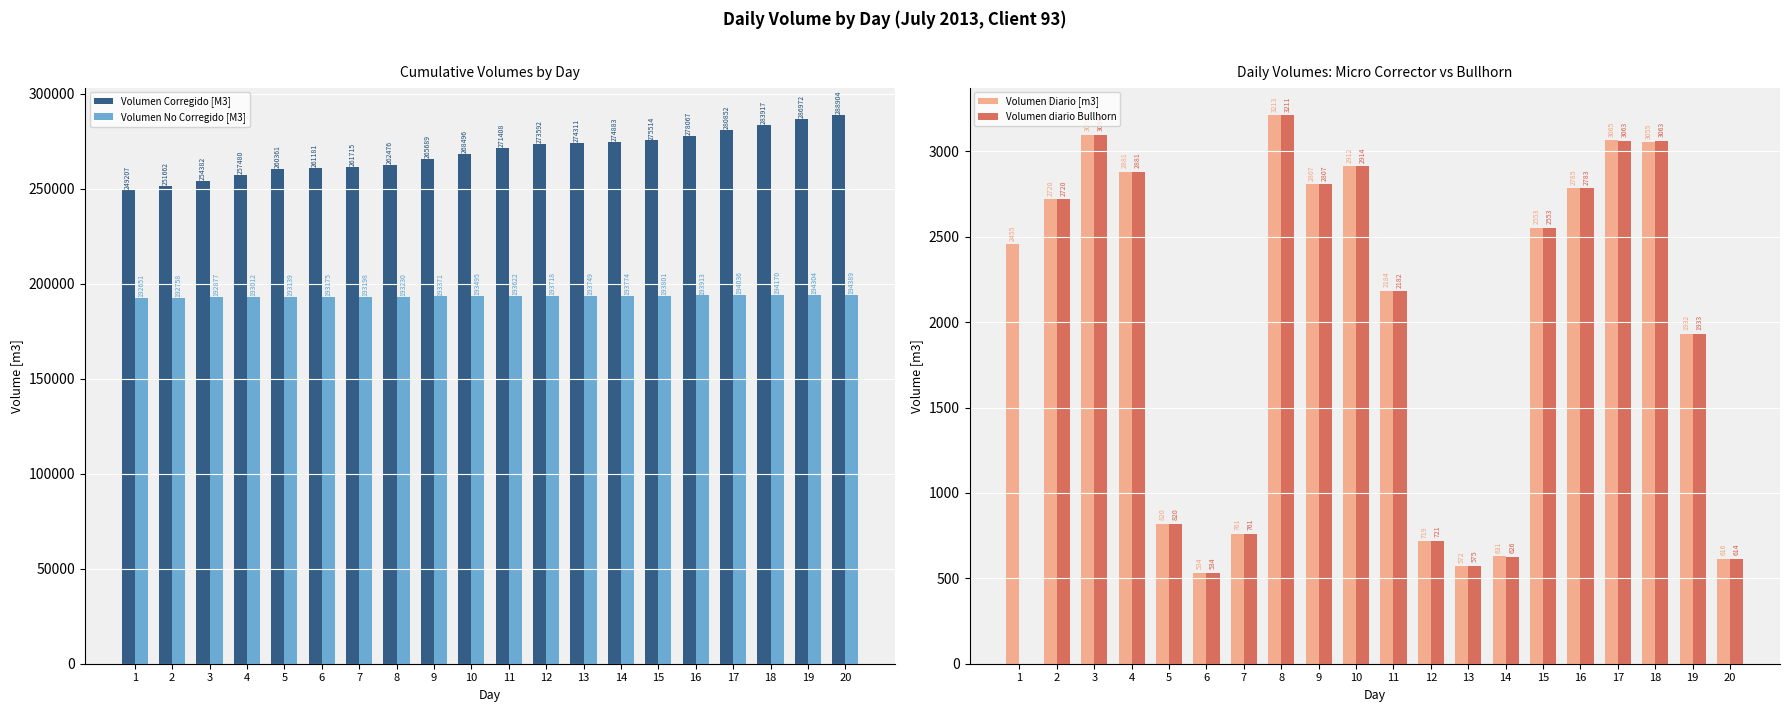

What is the difference between the highest and lowest values at 6?

260647